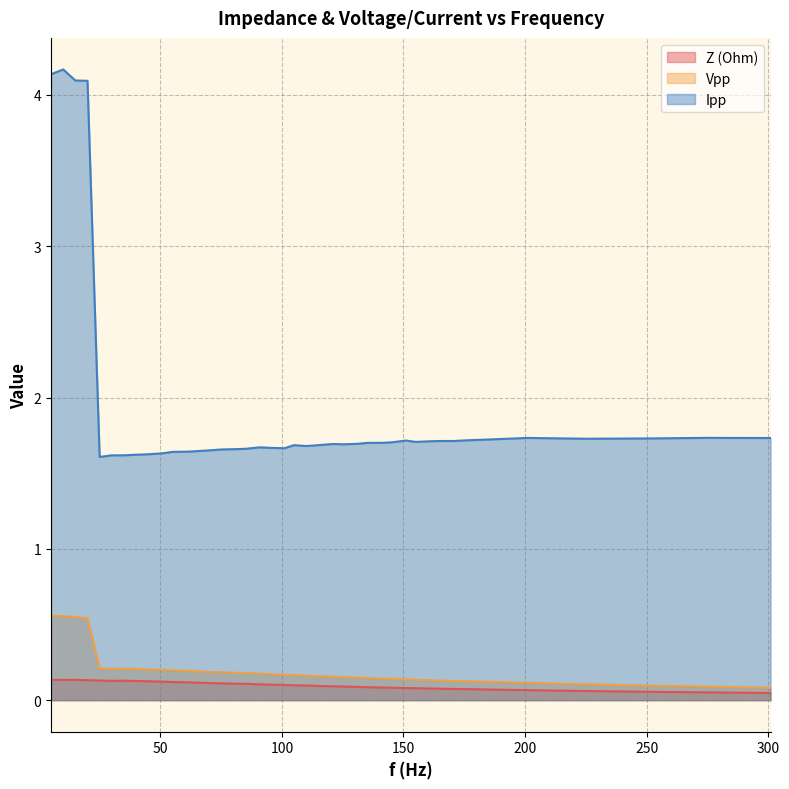

The value of Ipp at 85 is 1.7. True or false?

True